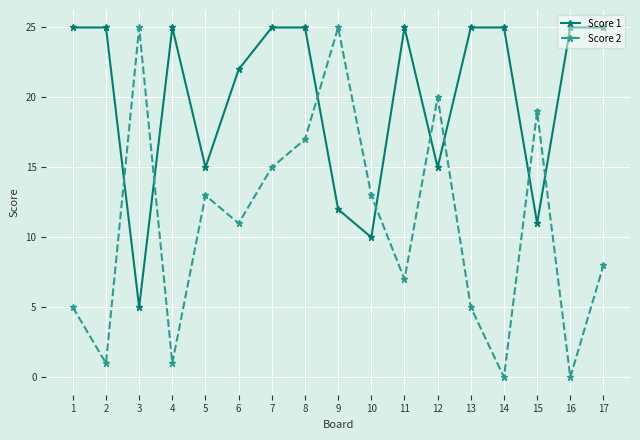

At which category is the sum across all series the highest?

8